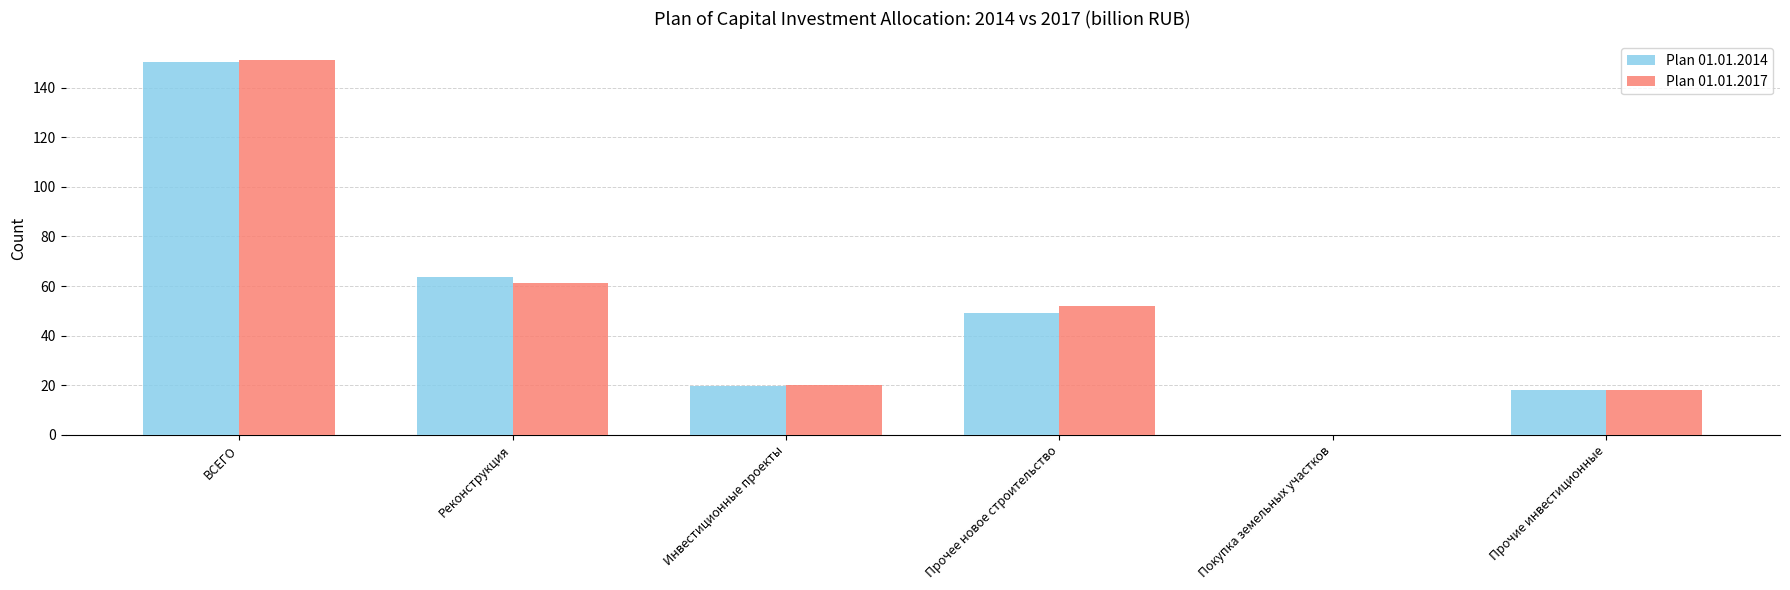

What is the total value across all series at Реконструкция?

124.8